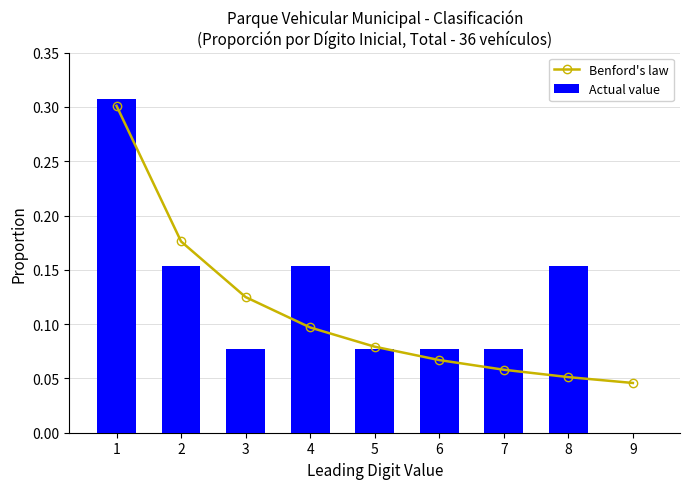

What is the value of the Actual value bar at the 1st from the left?

0.3